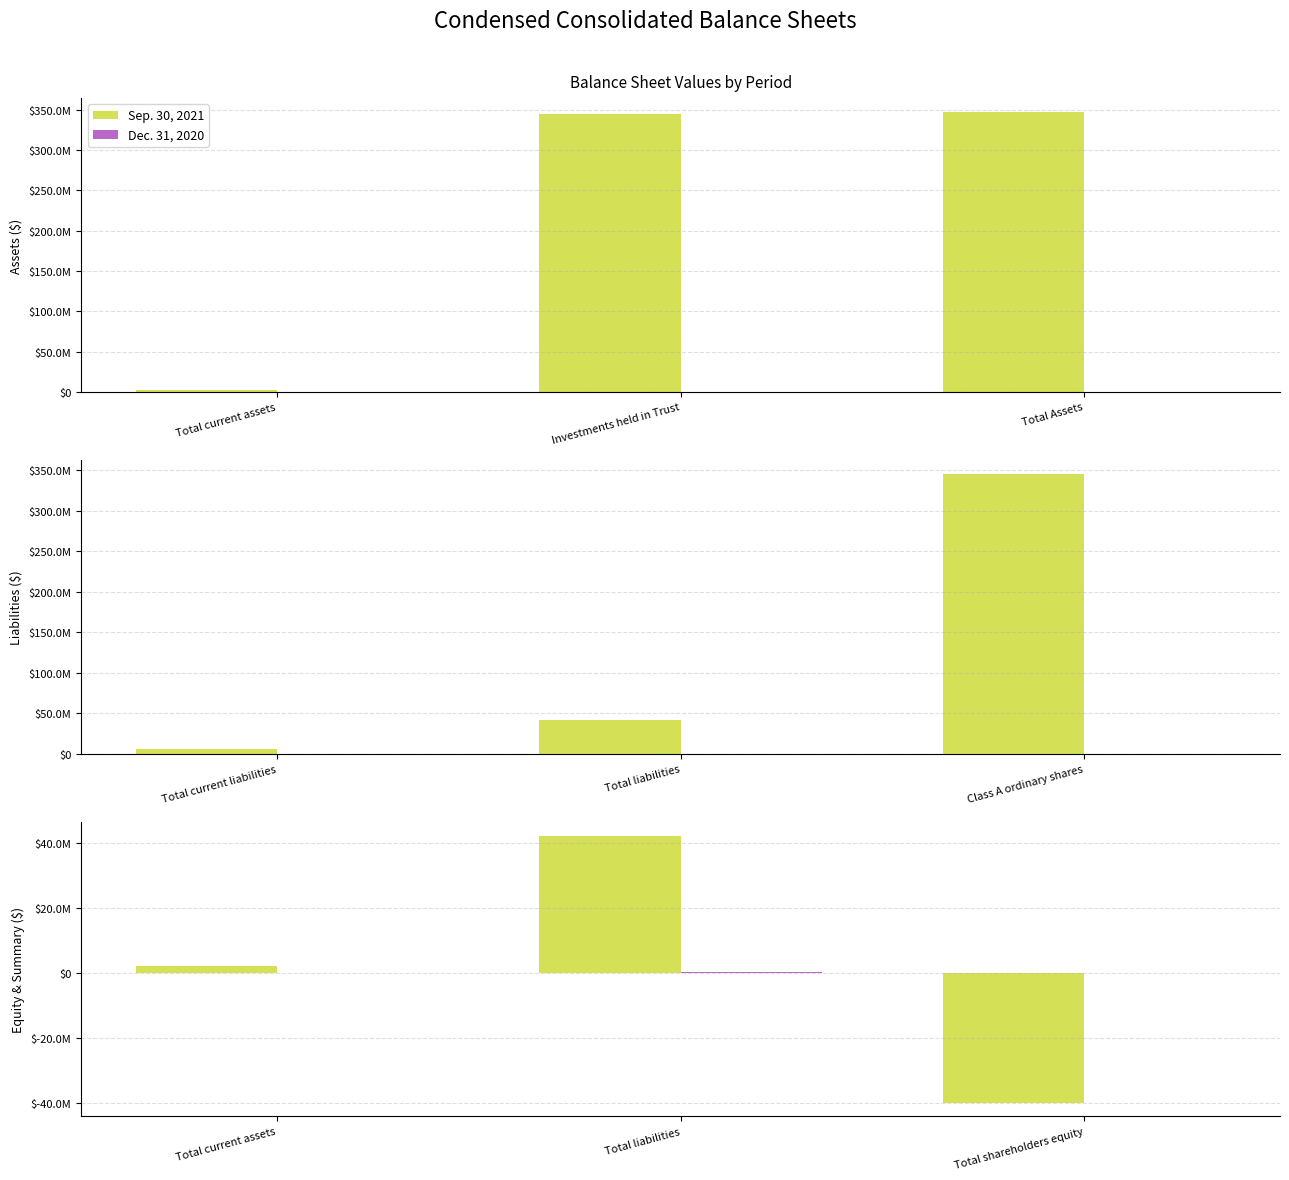

At which label is Dec. 31, 2020 closest to 133528?

Total shareholders equity